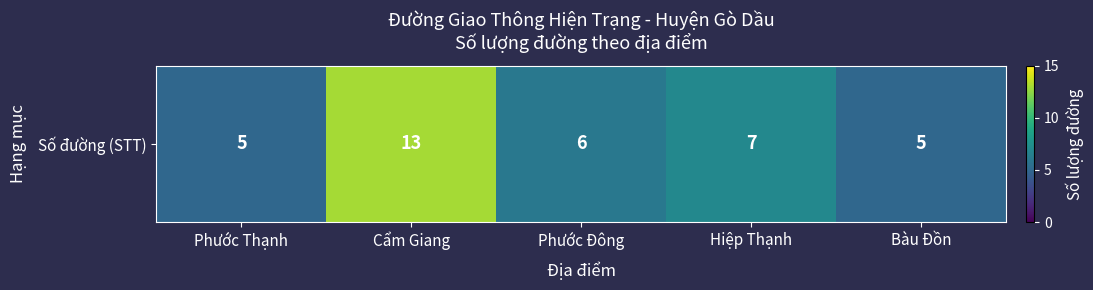

Approximately how many times larger is the value at Hiệp Thạnh compared to Phước Đông?

1.2